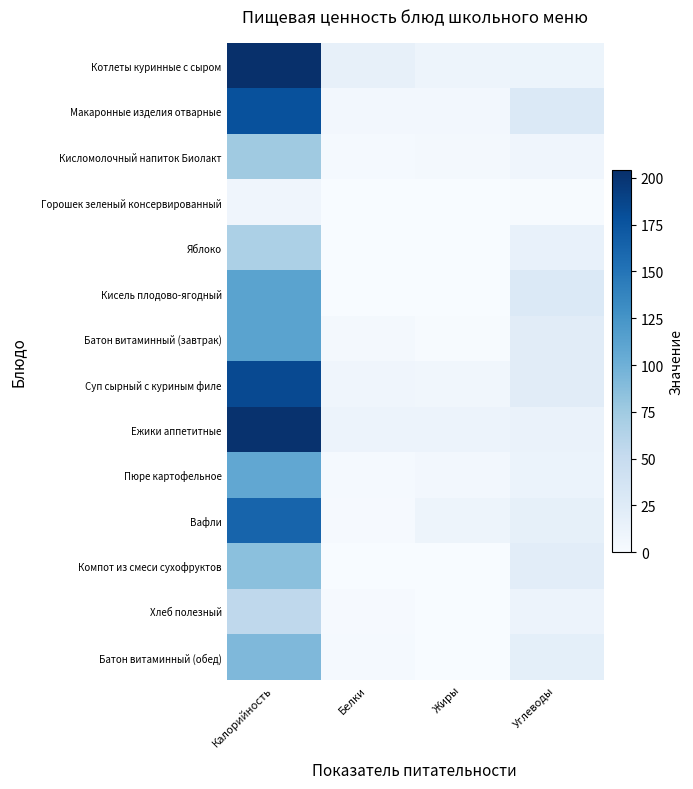

What is the difference between the maximum and second lowest values in the Макаронные изделия отварные series?

172.6